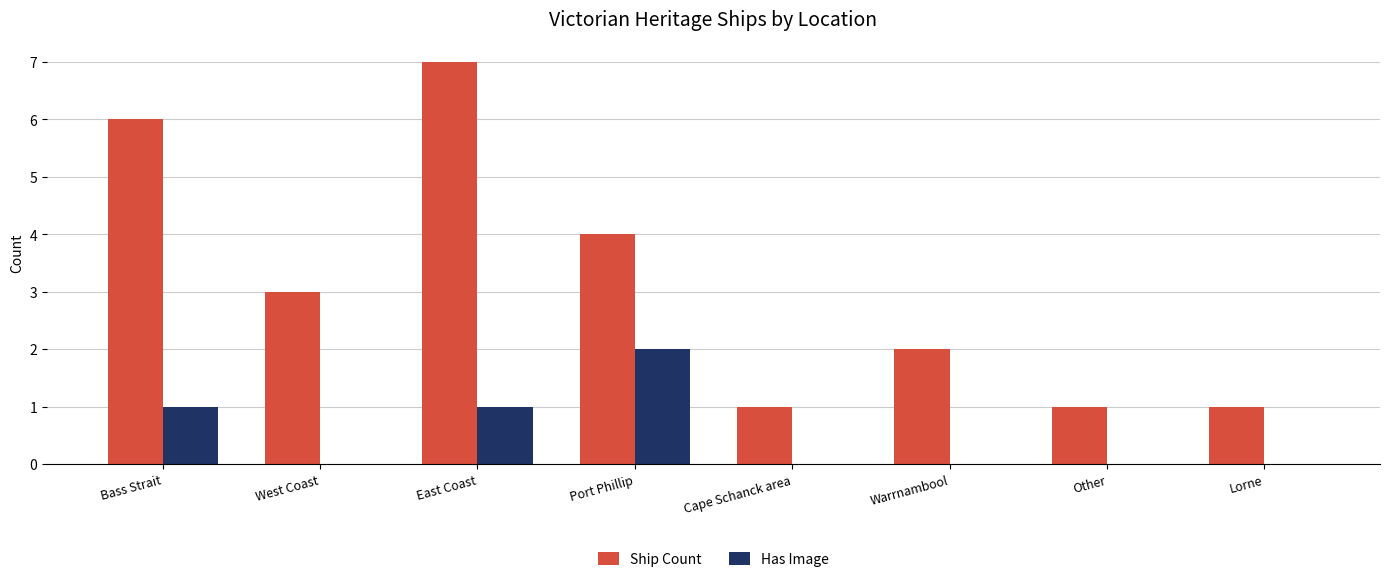

The value of Has Image at Port Phillip is 2. True or false?

True